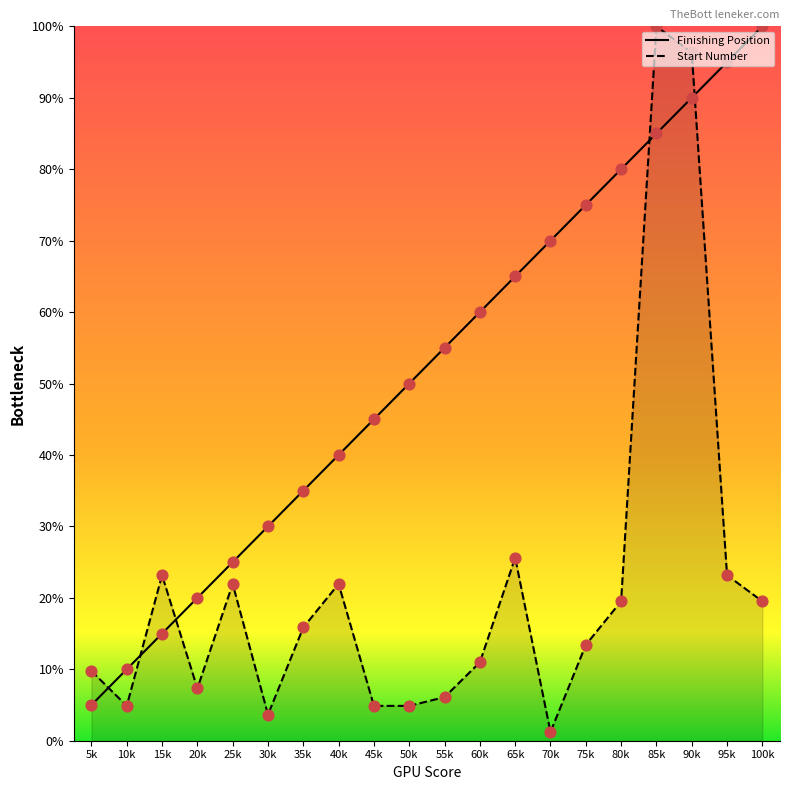

Which series contains the highest Y value?

Finishing Position